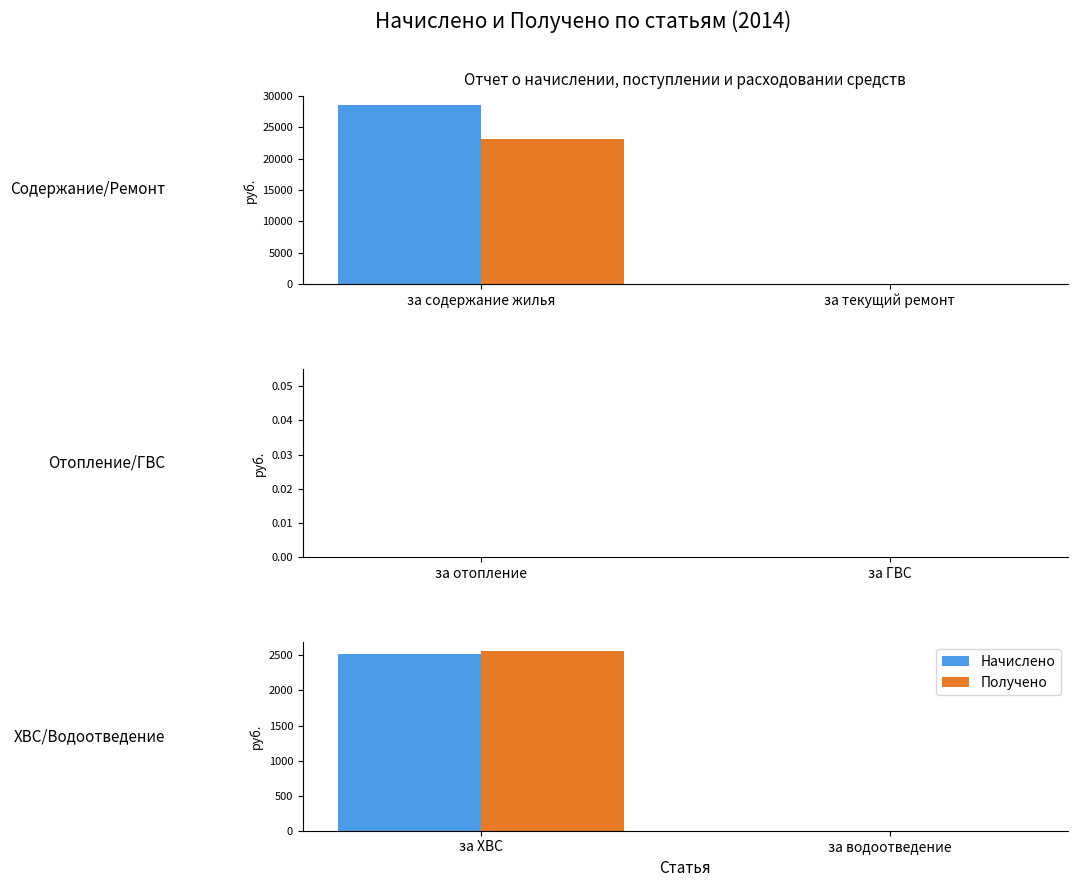

Count the number of data series in this chart.

2